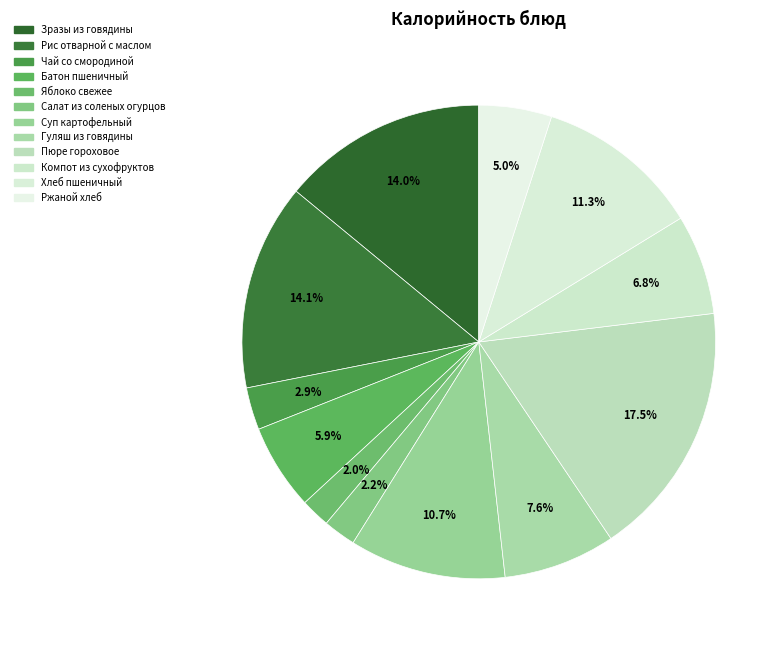

To the nearest percent, what is the difference between the Компот из сухофруктов and Батон пшеничный slice percentages?

1%